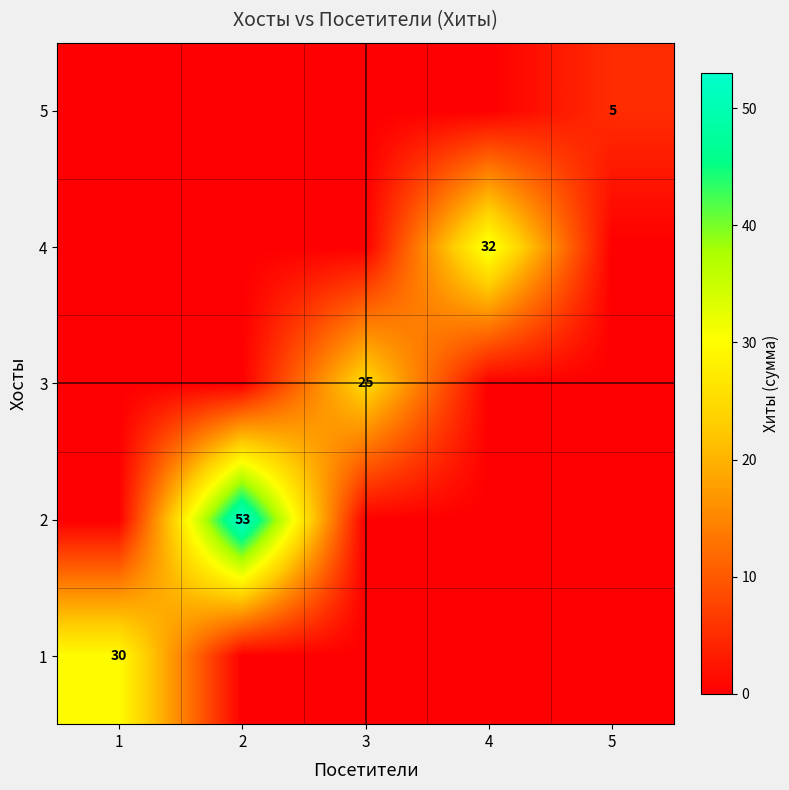

The value of 4 at 4 is 32. True or false?

True